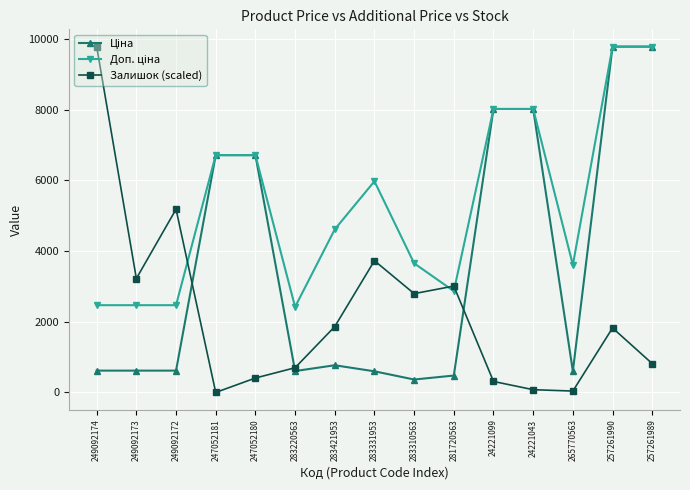

True or false: Залишок (scaled) has a value of 698.8 at 283220563.

True